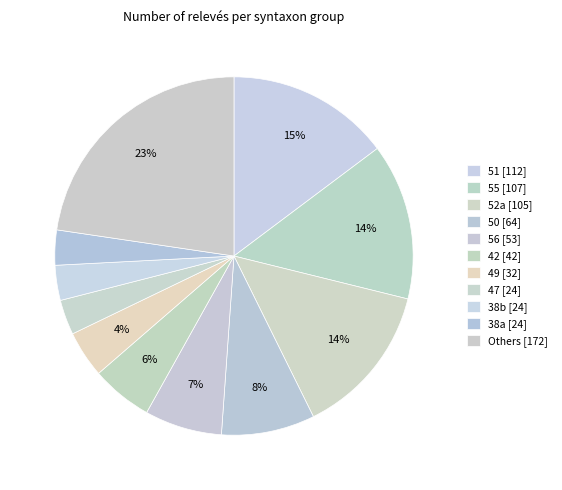

How many segments does this pie chart have?

11